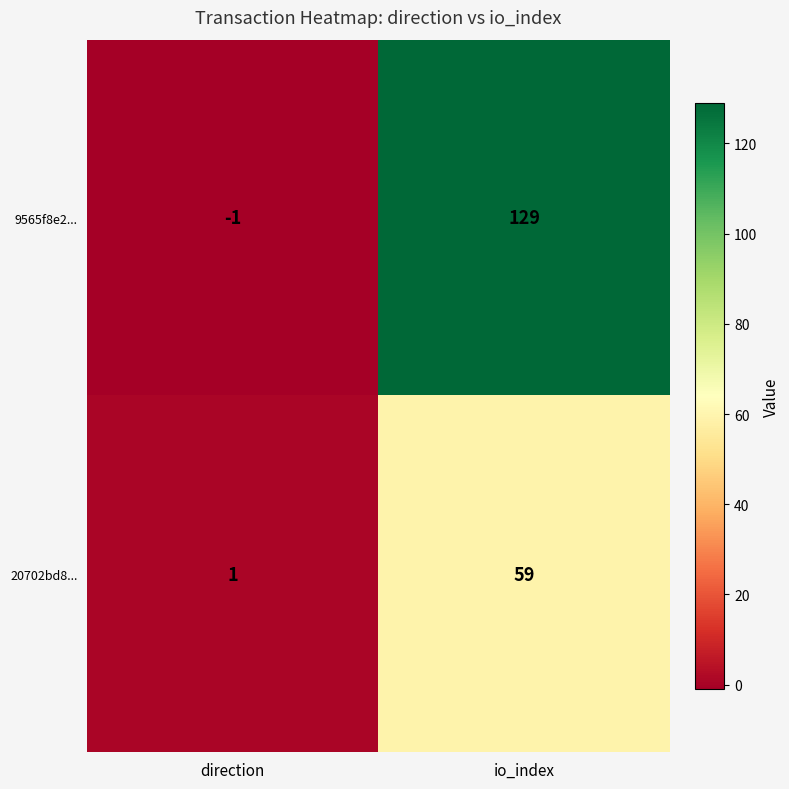

What is the sum of all 9565f8e2... values?

128